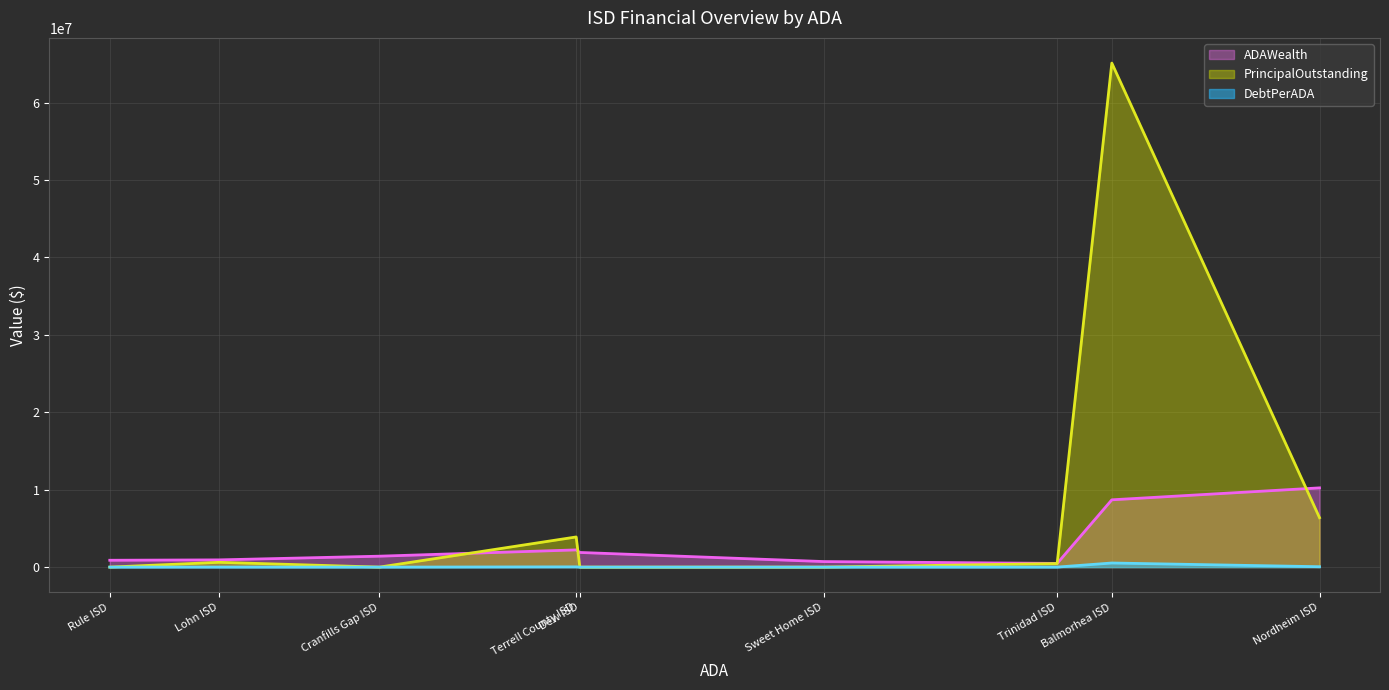

True or false: PrincipalOutstanding and DebtPerADA intersect in this chart.

False